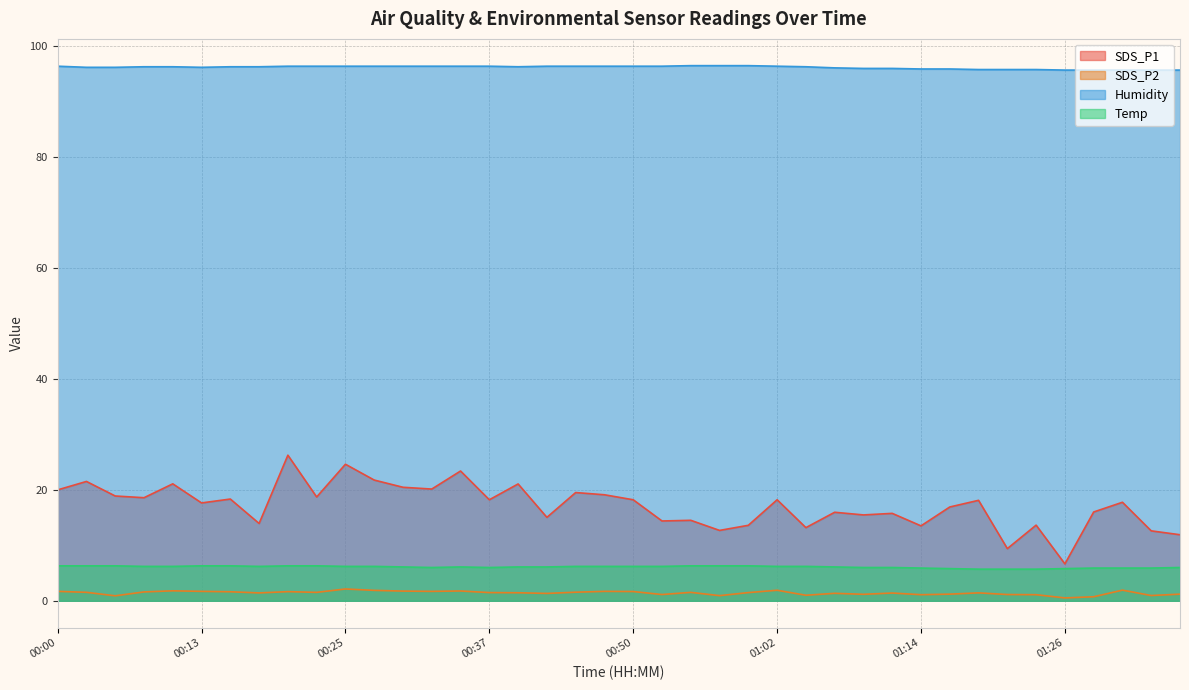

What is the average value of the SDS_P2 series?

1.4